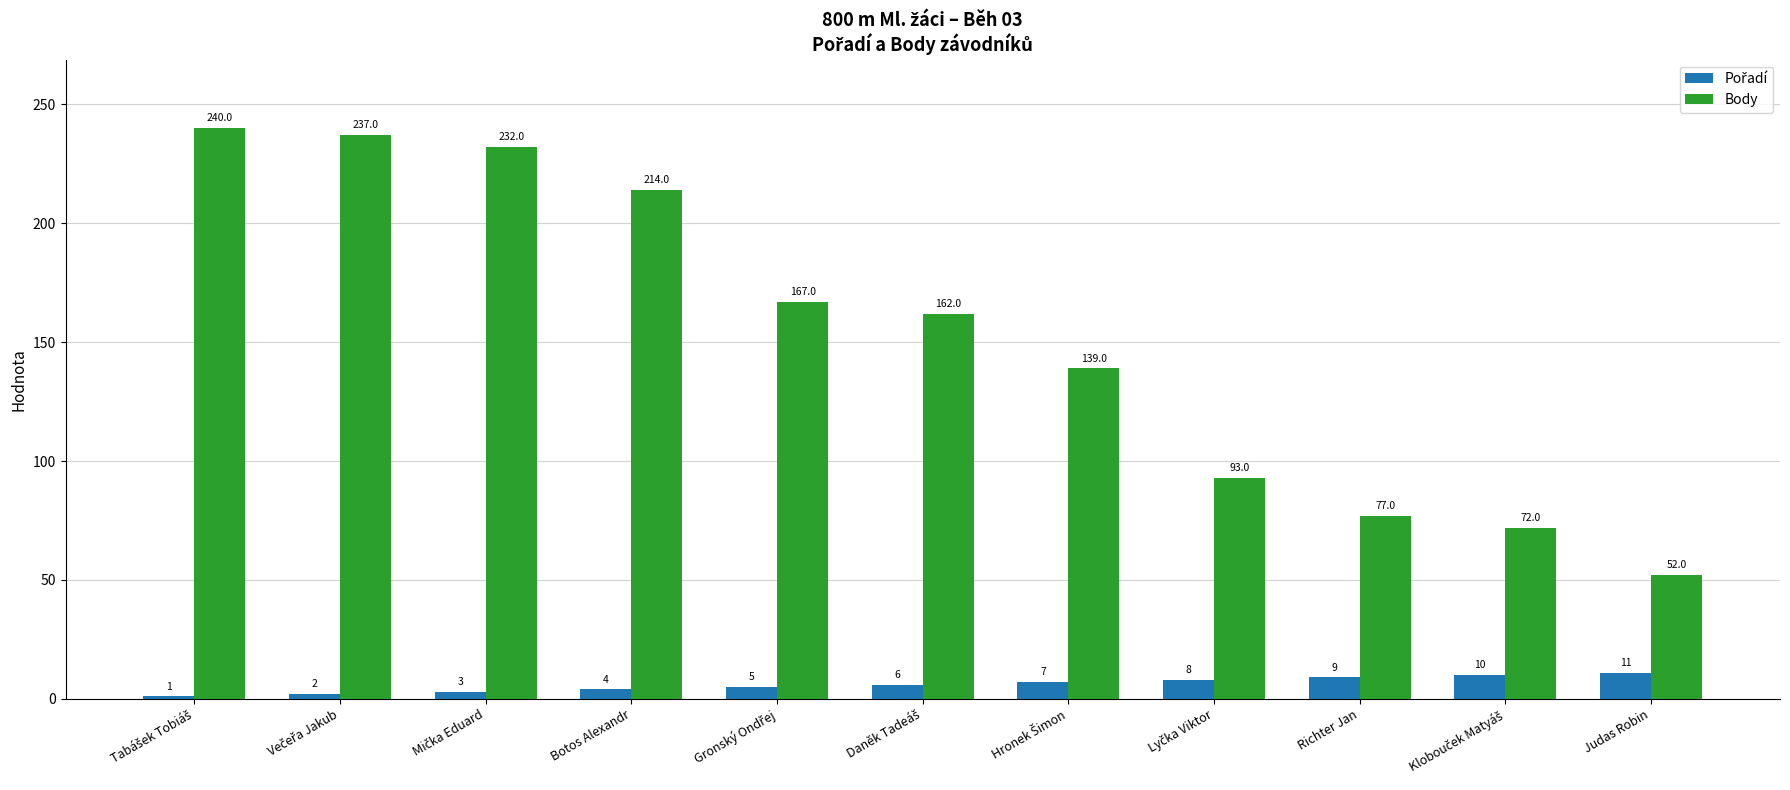

At how many categories does at least one series exceed 119?

7